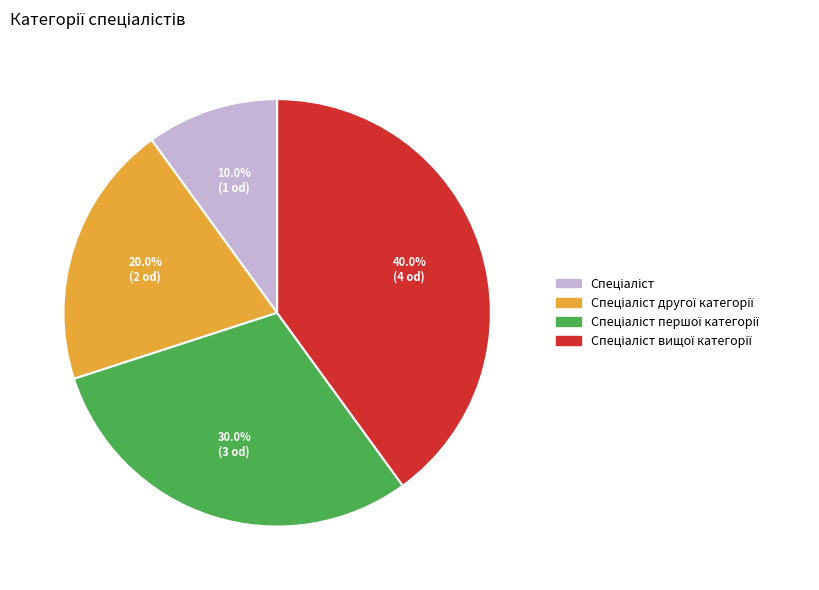

How many segments does this pie chart have?

4